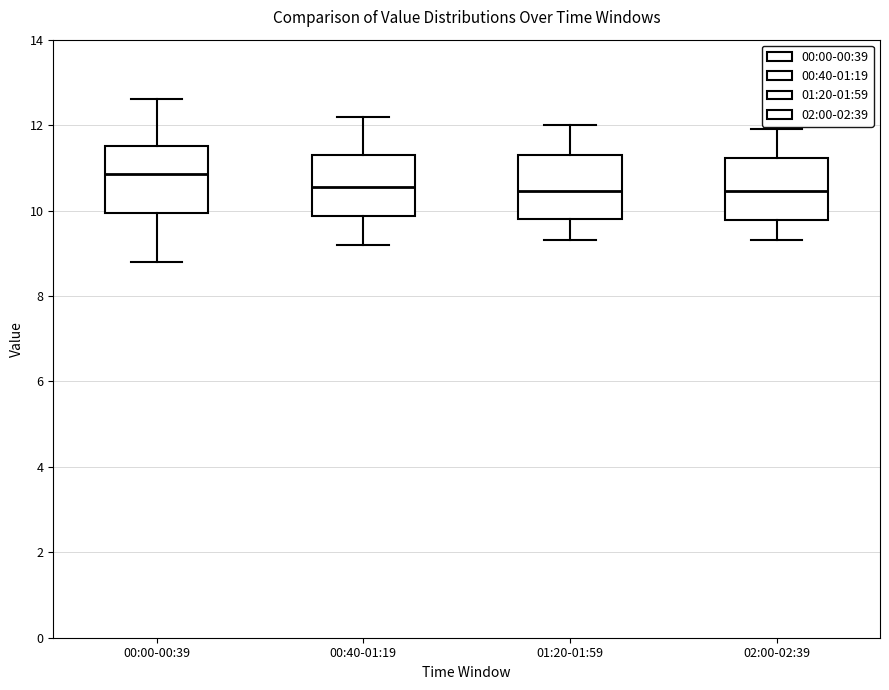

Reading left to right, transcribe this box plot: for each box, give where its median line is, the range the box spans, and where its two whiskers end, as read against the y-axis. The values are not printed on the chart, so give them approximately, as read against the axis.

00:00-00:39: median 10.8, box 10.0 to 11.6, whiskers 8.8 to 12.6
00:40-01:19: median 10.6, box 9.8 to 11.4, whiskers 9.2 to 12.2
01:20-01:59: median 10.4, box 9.8 to 11.4, whiskers 9.4 to 12.0
02:00-02:39: median 10.4, box 9.8 to 11.2, whiskers 9.4 to 12.0